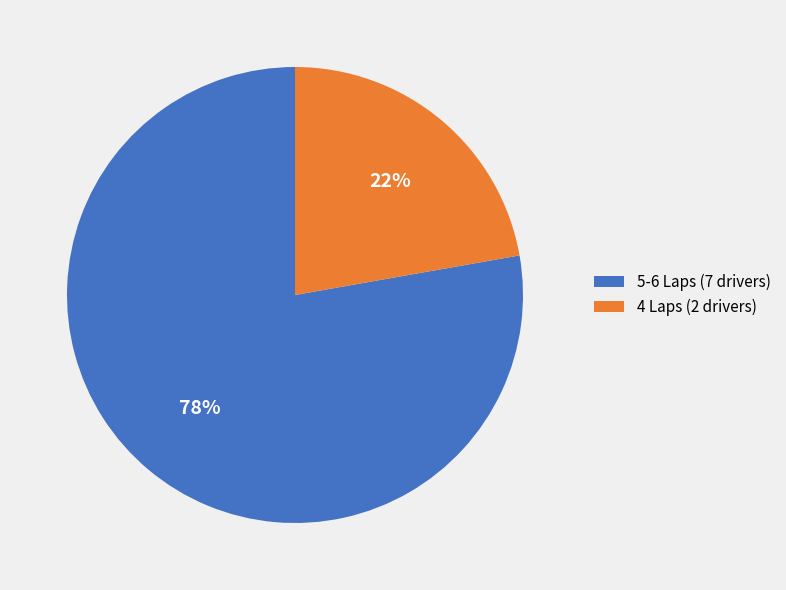

Which slice is the smallest?

4 Laps (2 drivers)